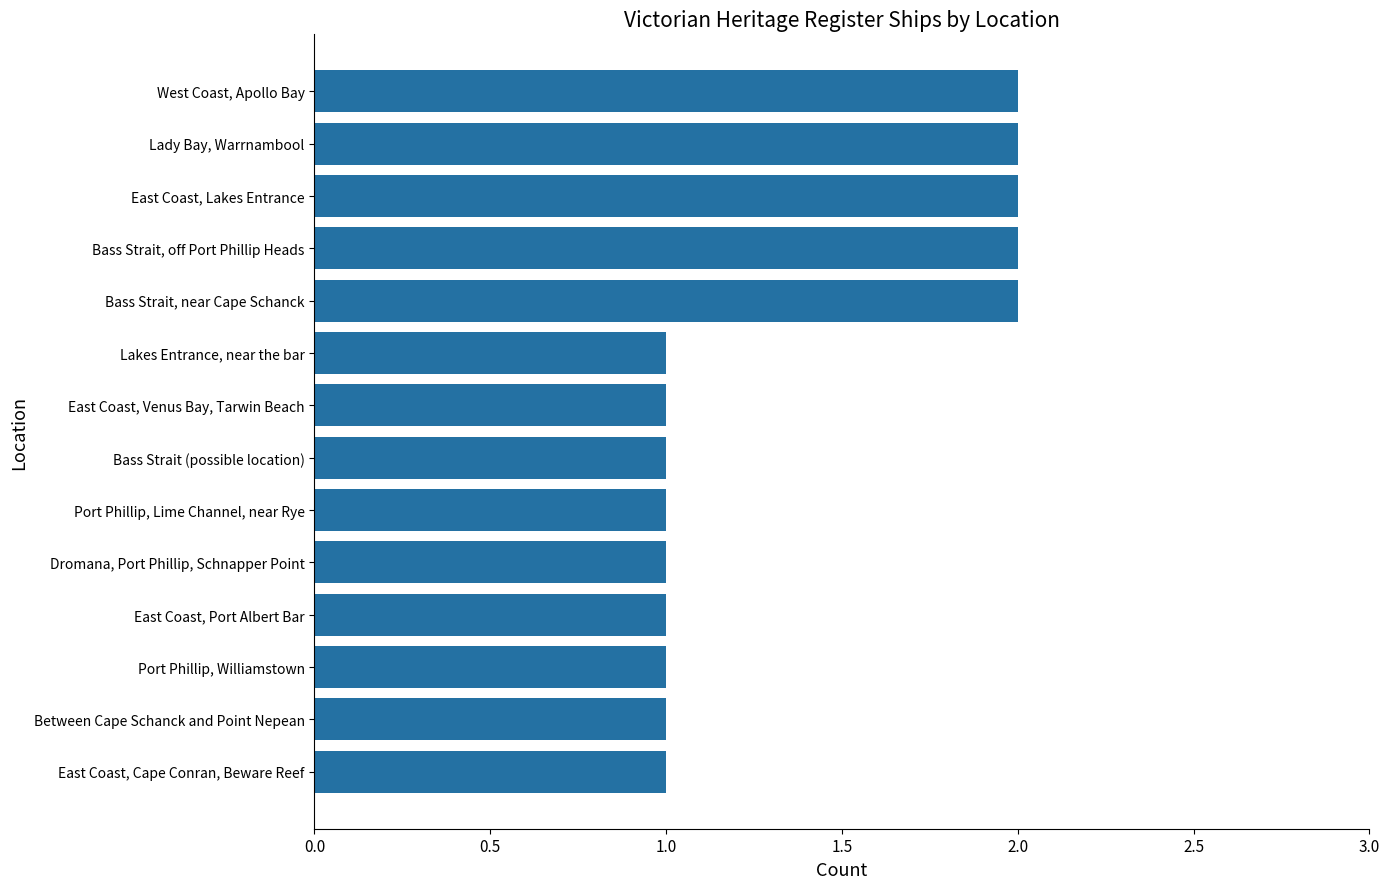

How many bars are there in total?

14